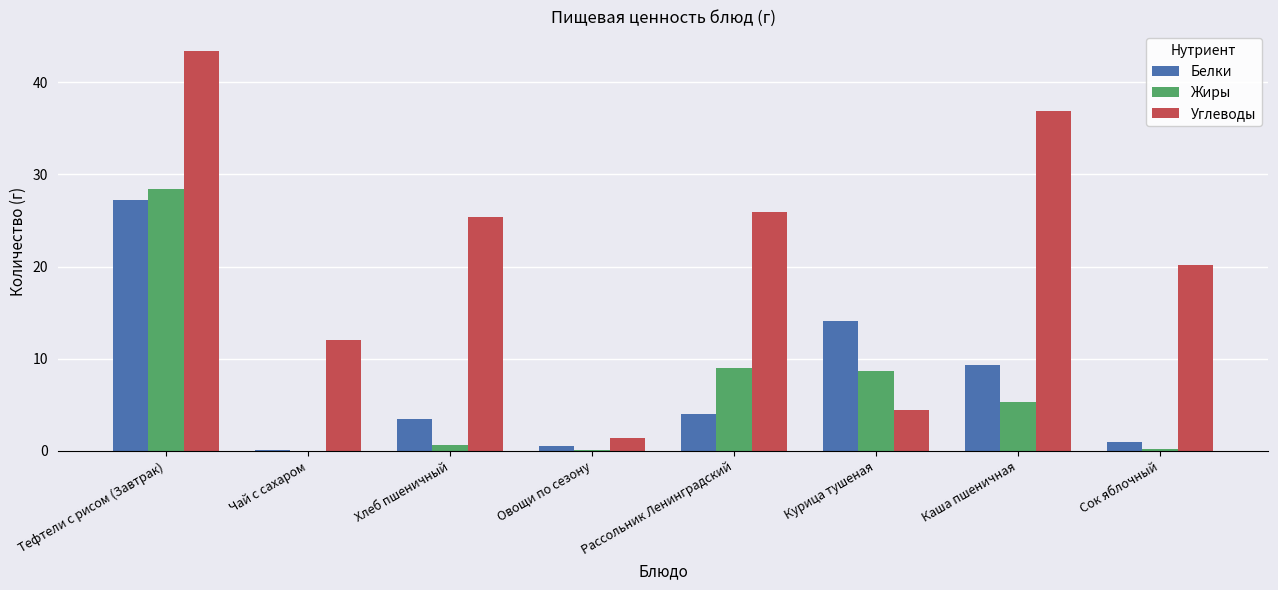

What is the spread (max minus min) of values at Каша пшеничная?

31.5